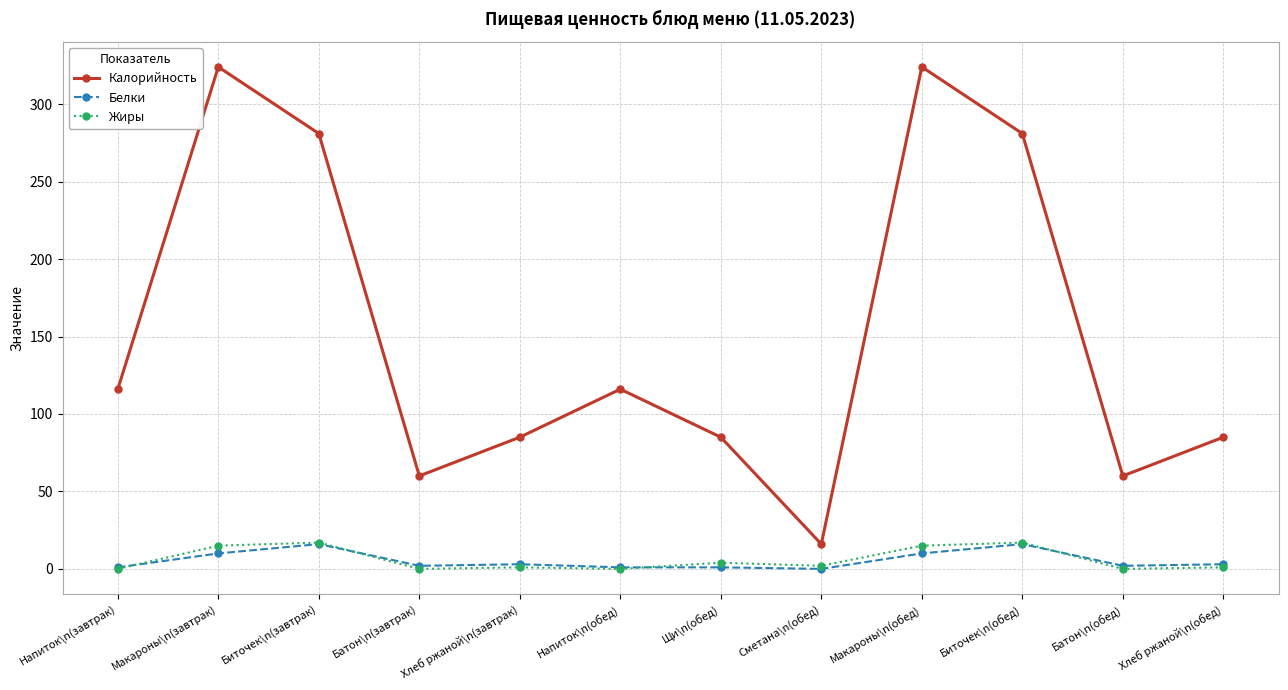

Is this an area chart (filled region under the line)?

No